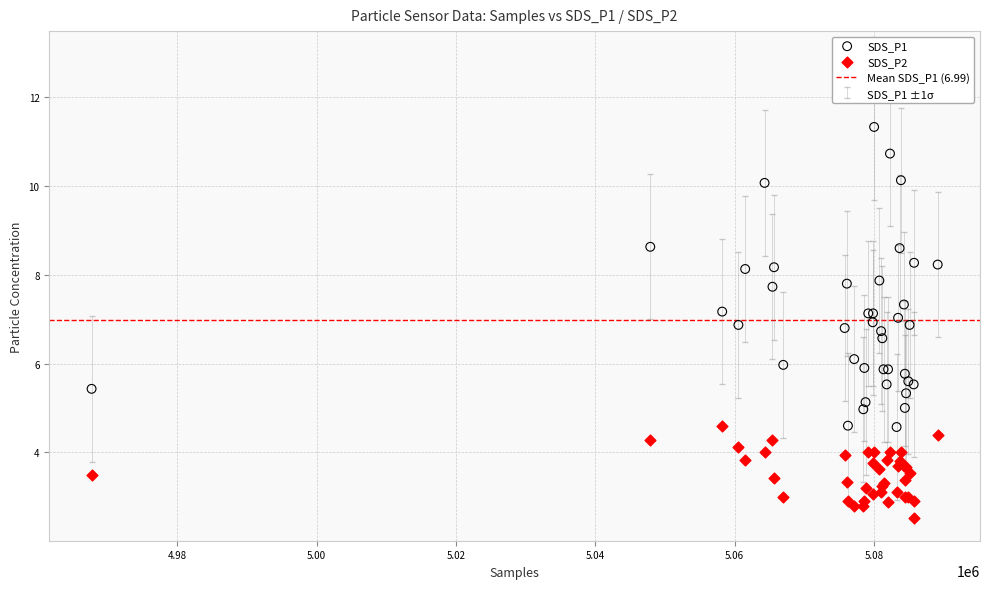

Which series contains the highest Y value?

SDS_P1